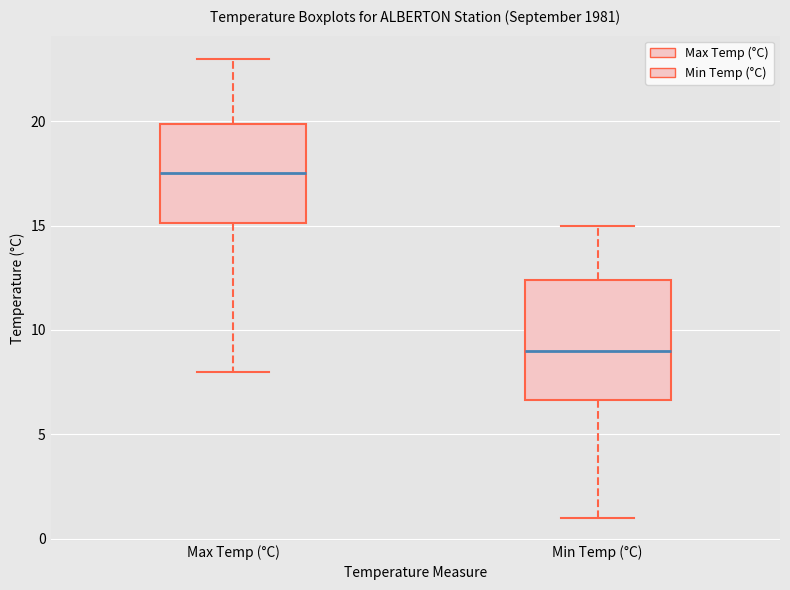

Where is the upper edge of the box for Max Temp (°C) on the y-axis? The values are not printed on the chart, so give them approximately, as read against the axis.

20.0